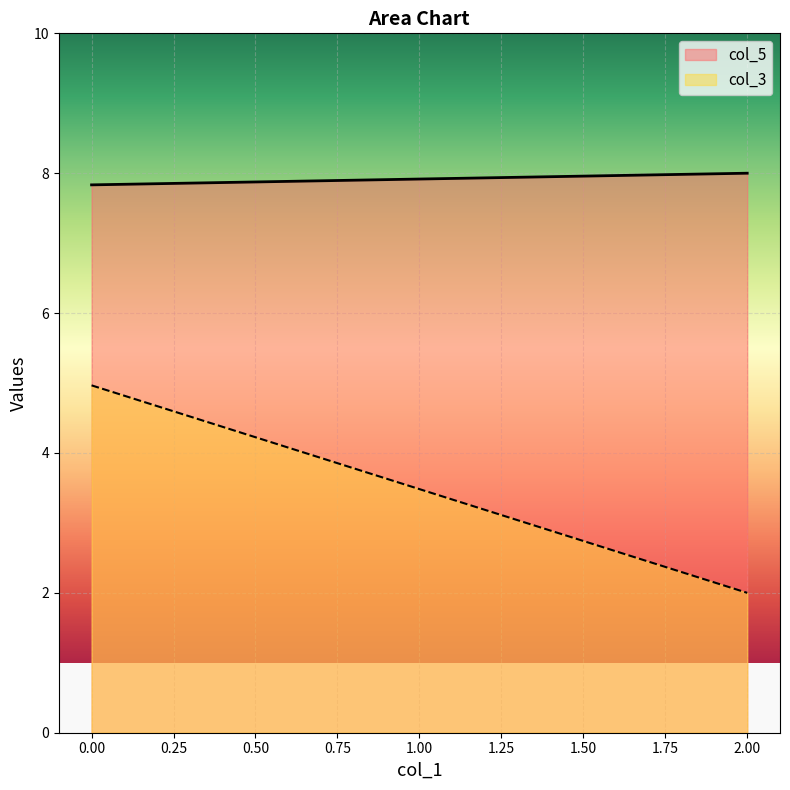

Is the value of col_3 at 0.00 greater than the value of col_5 at 0.00?

No